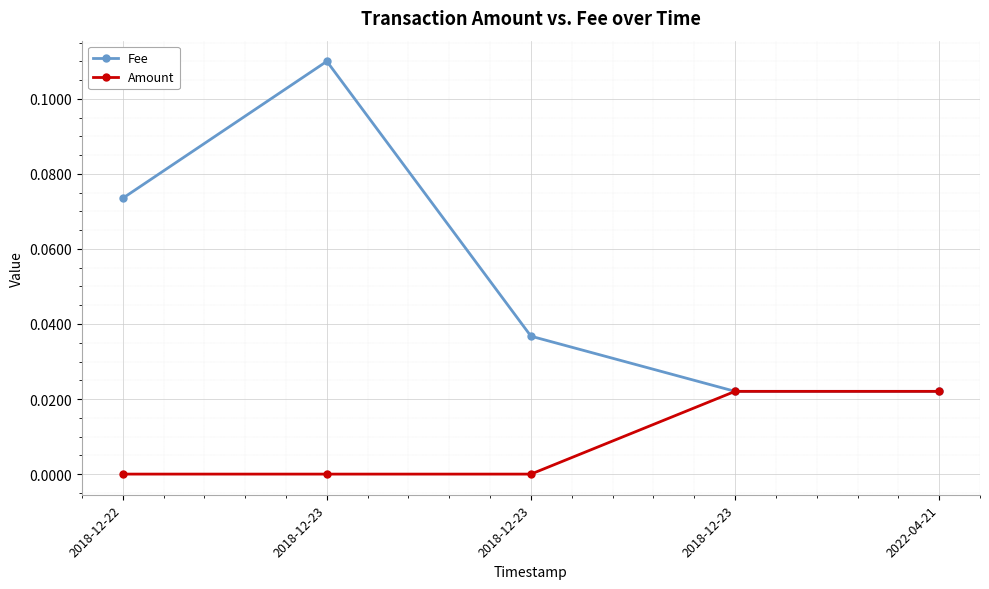

In Fee, how many points are higher than both neighbors (excluding endpoints)?

1